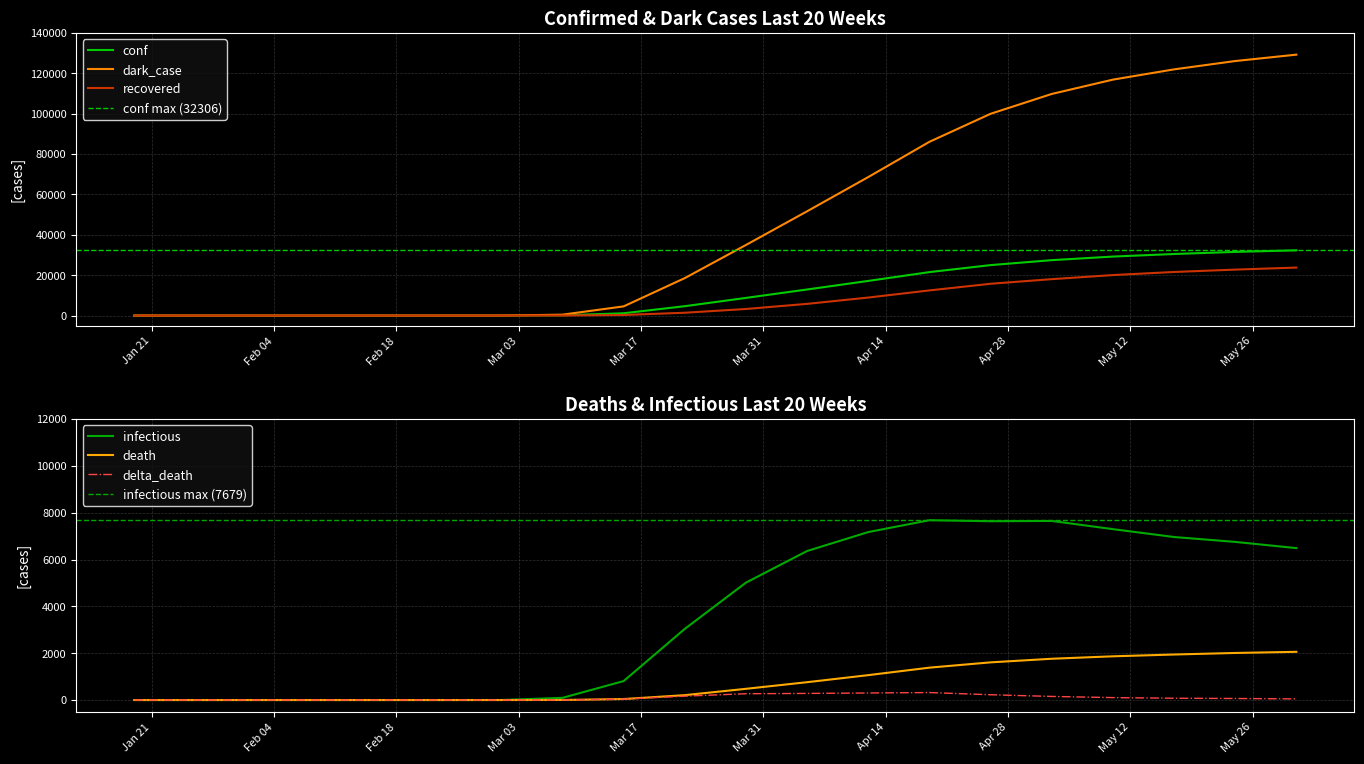

At which category is the sum across all series the highest?

2020-05-31